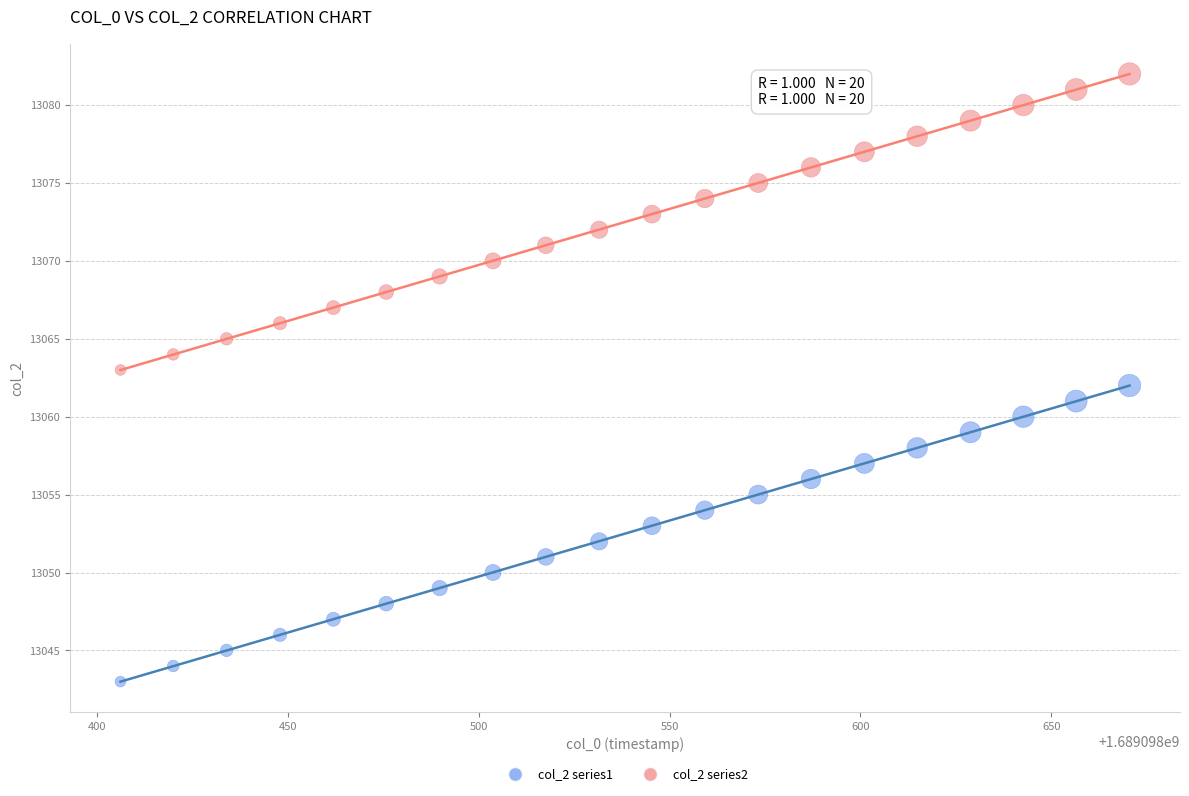

Across all data points, what is the range of Y values (max minus min)?

39